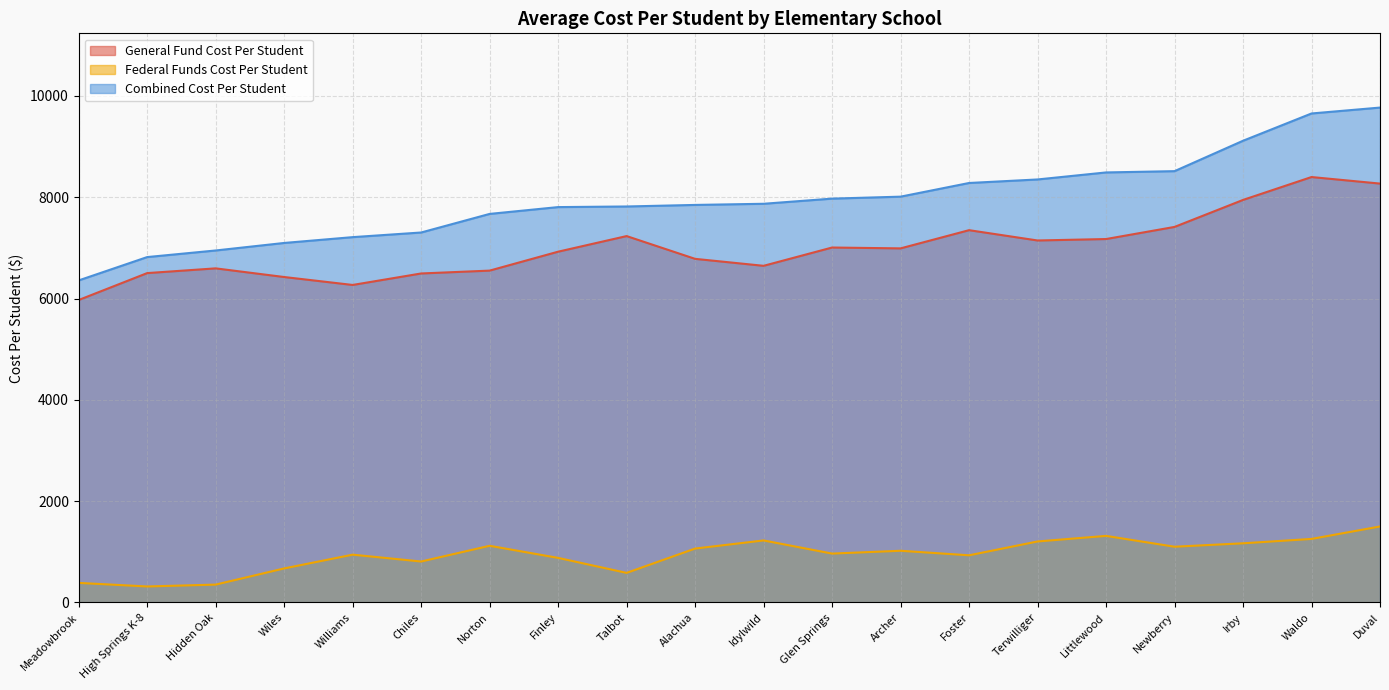

What is the label of the 9th point from the left?

Talbot